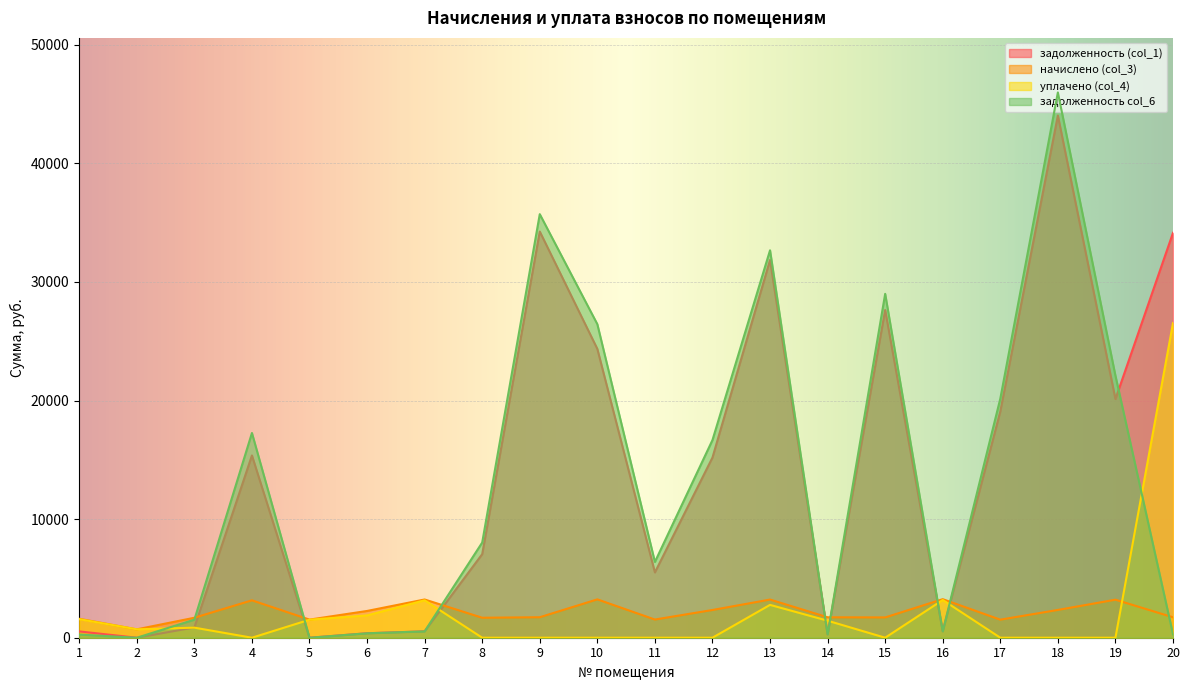

Which has a higher value, 7 or 5?

7